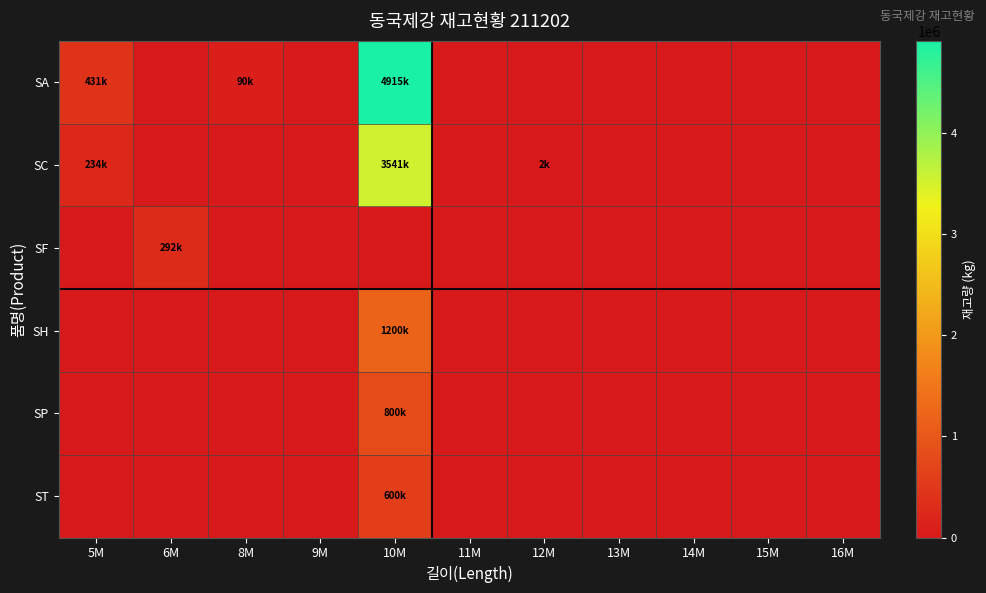

Rank the series by their maximum value, from highest to lowest.

SA, SC, SH, SP, ST, SF